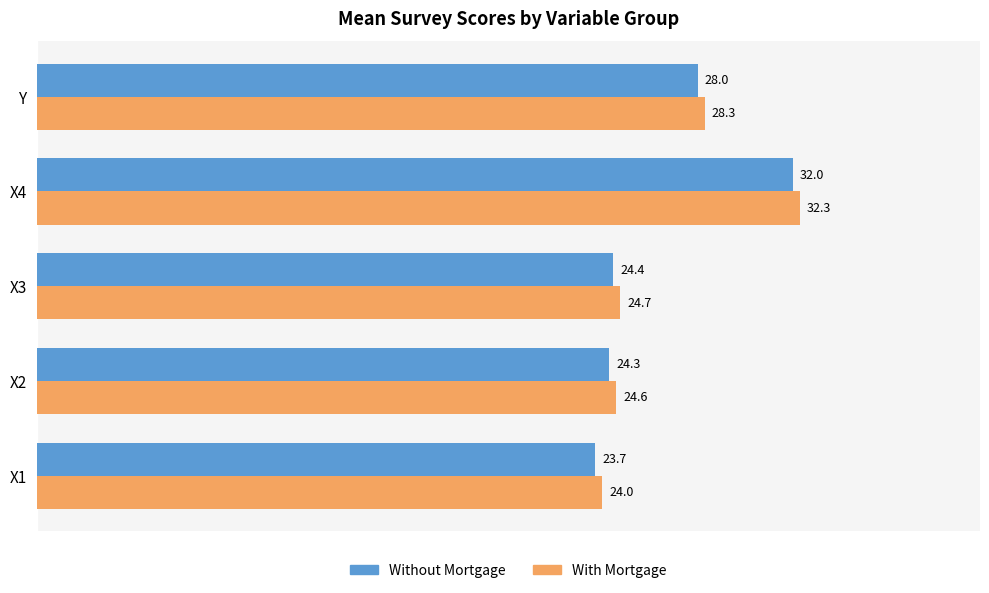

What is the difference between the maximum and minimum values in the Without Mortgage series?

8.4